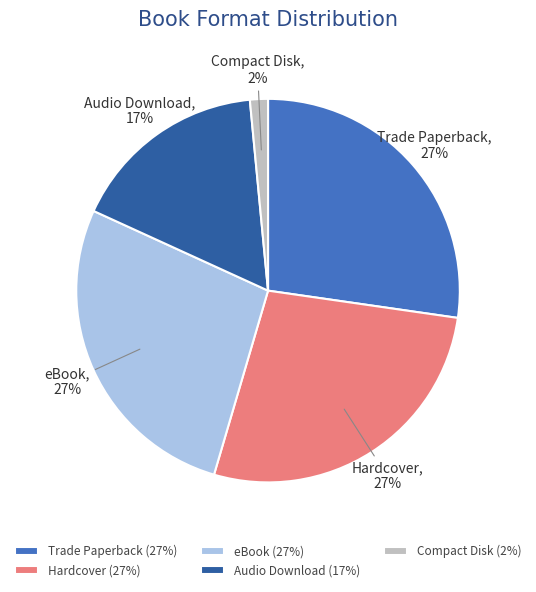

How many slices are in this pie chart?

5